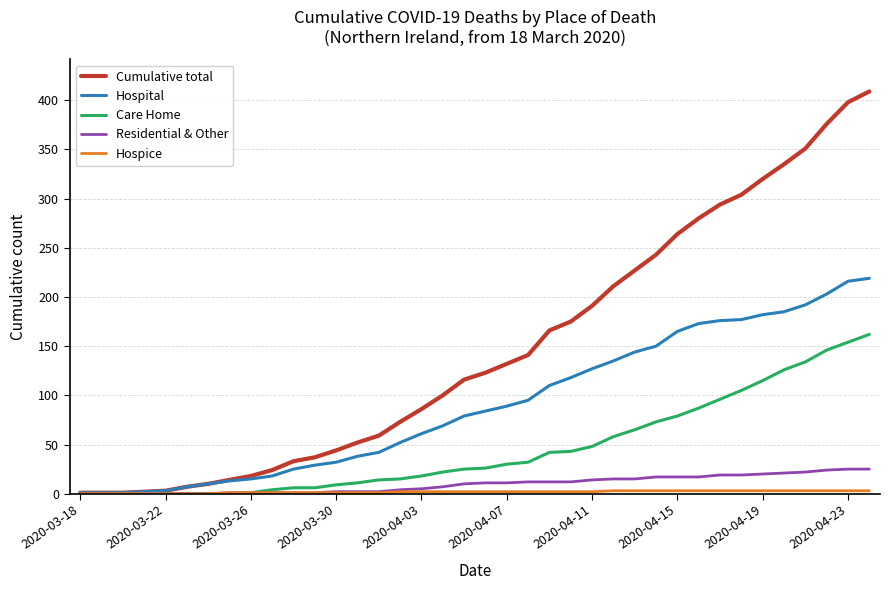

What is the maximum value shown in the chart?

409